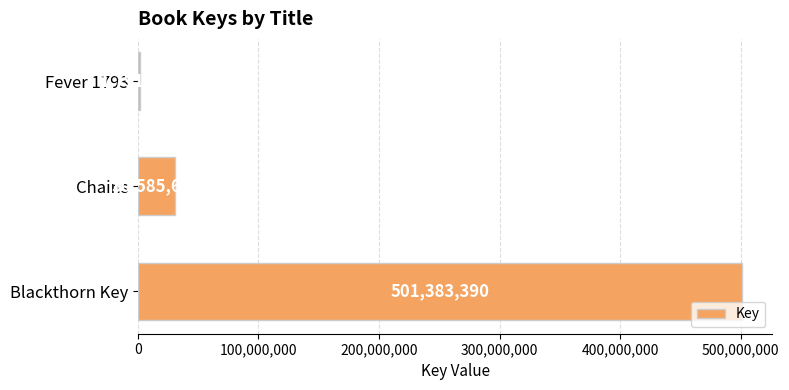

What is the change in value from Chains to Fever 1793?

-28793746